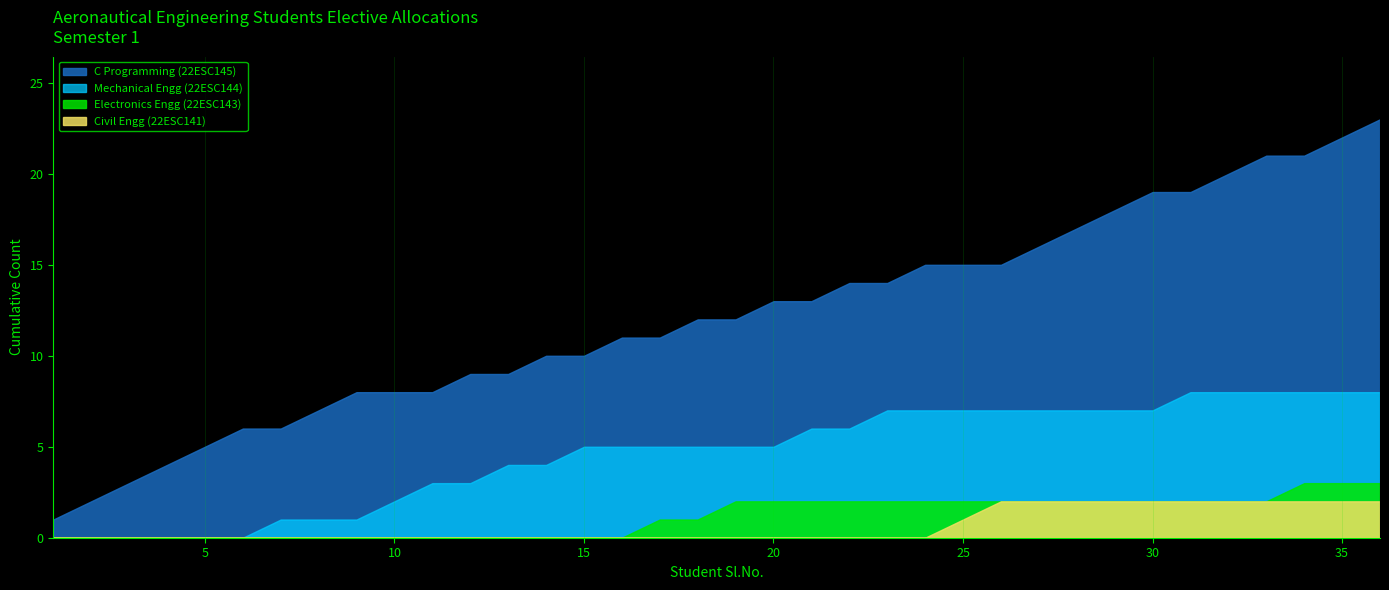

What is the greatest value displayed?

23